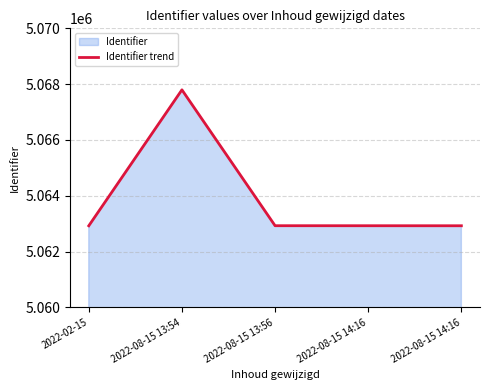

Rank the categories by value from lowest to highest.

2022-02-15, 2022-08-15 14:16, 2022-08-15 14:16, 2022-08-15 13:56, 2022-08-15 13:54